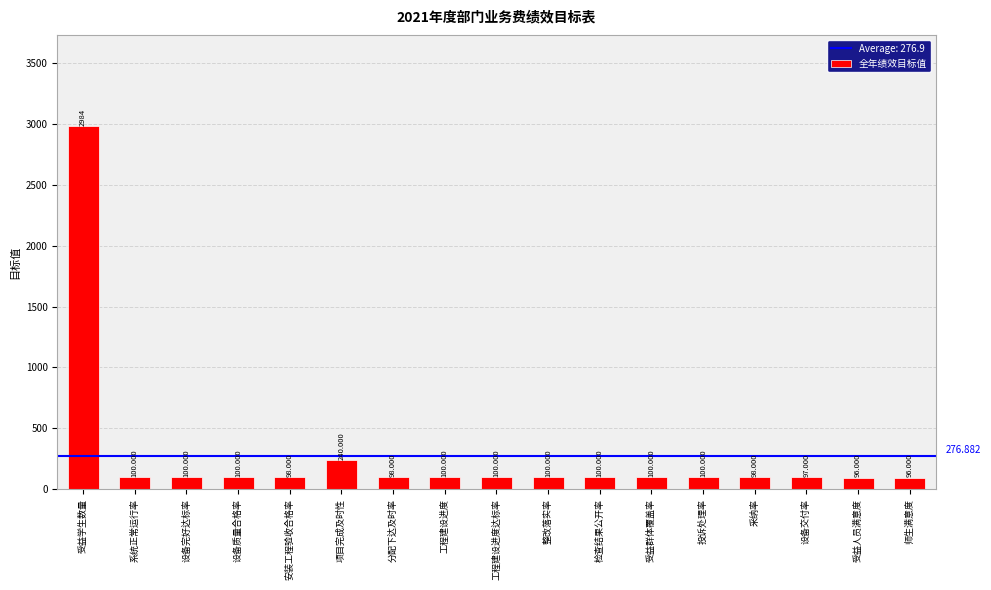

What is the minimum value shown in the chart?

96